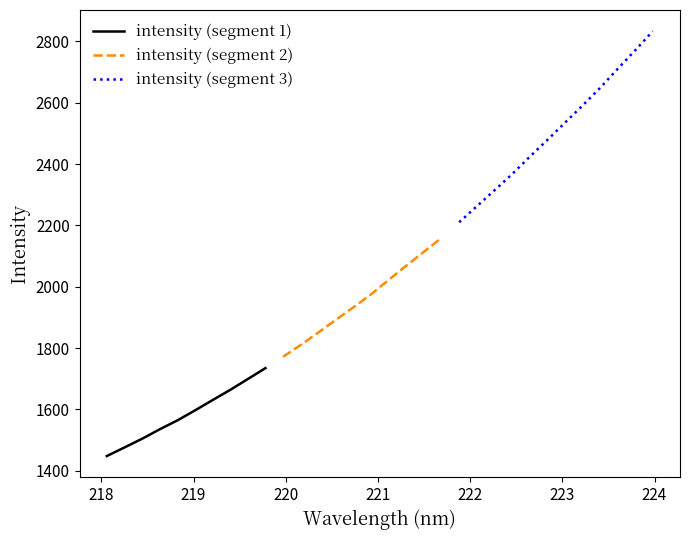

At which category does the chart reach its peak across all series?

223.9802